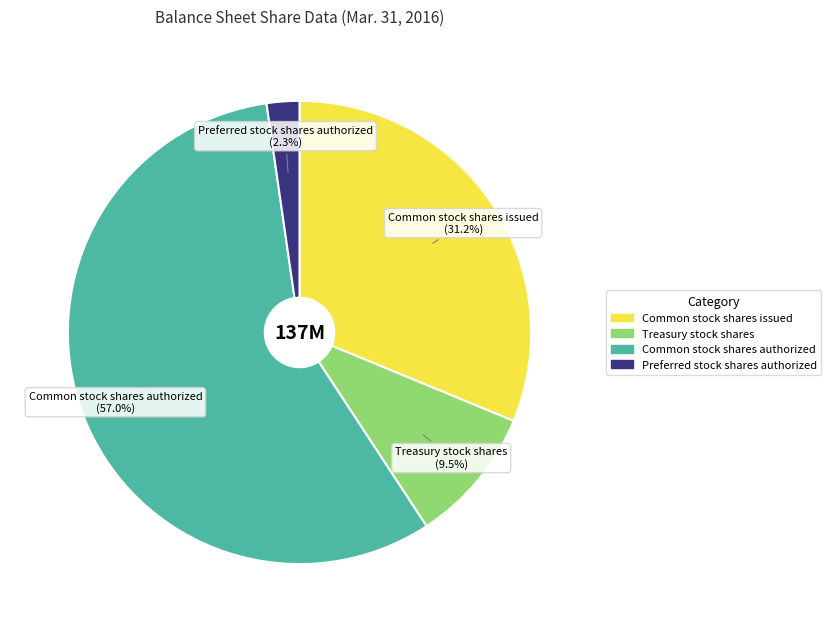

Which slice is the smallest?

Preferred stock shares authorized